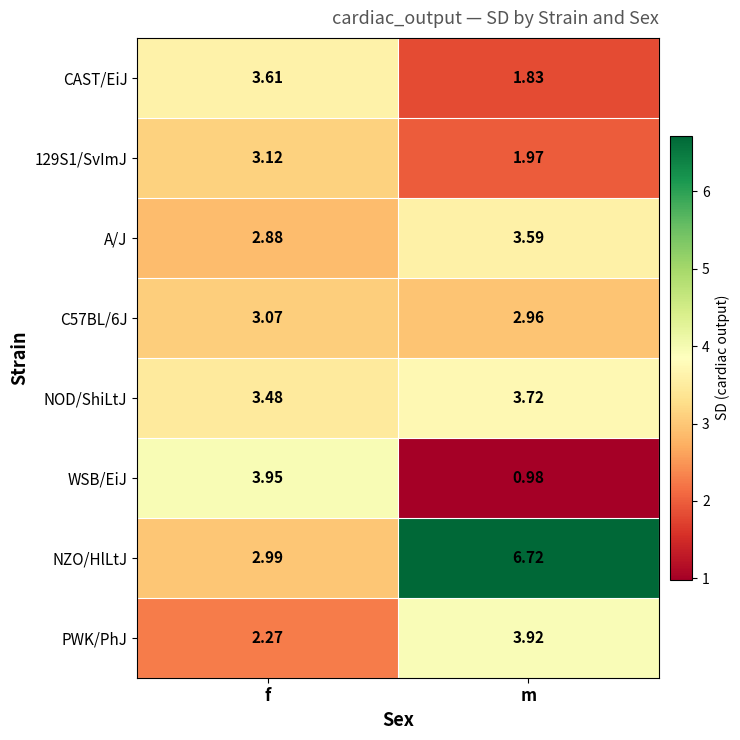

List the labels in order of PWK/PhJ value, smallest first.

f, m